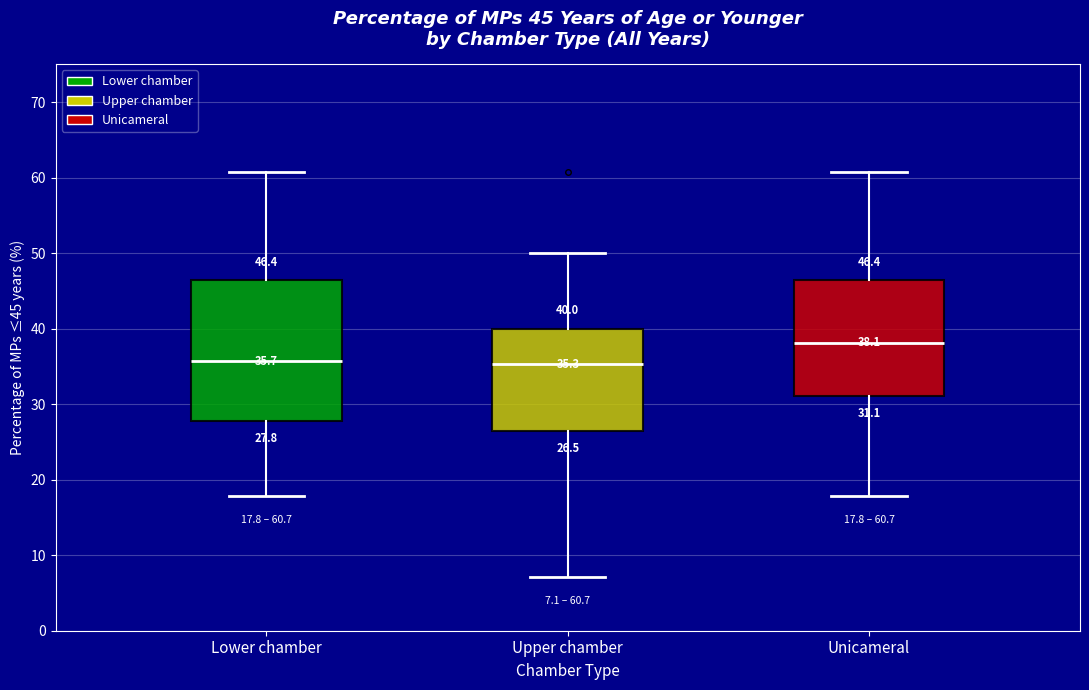

Comparing the boxes themselves (not the whiskers), which one is the tallest?

Lower chamber